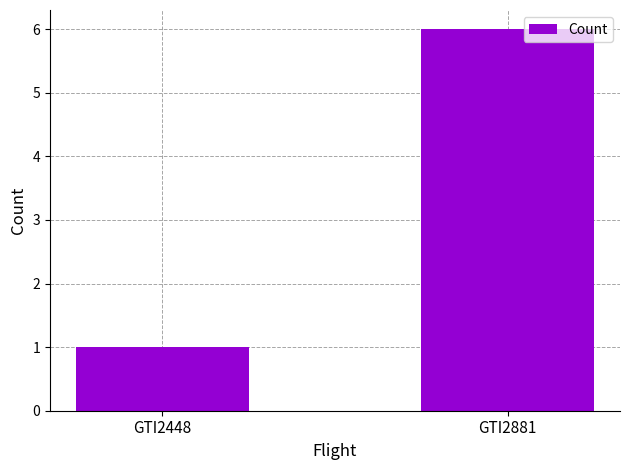

What is the difference between the values at GTI2448 and GTI2881?

5